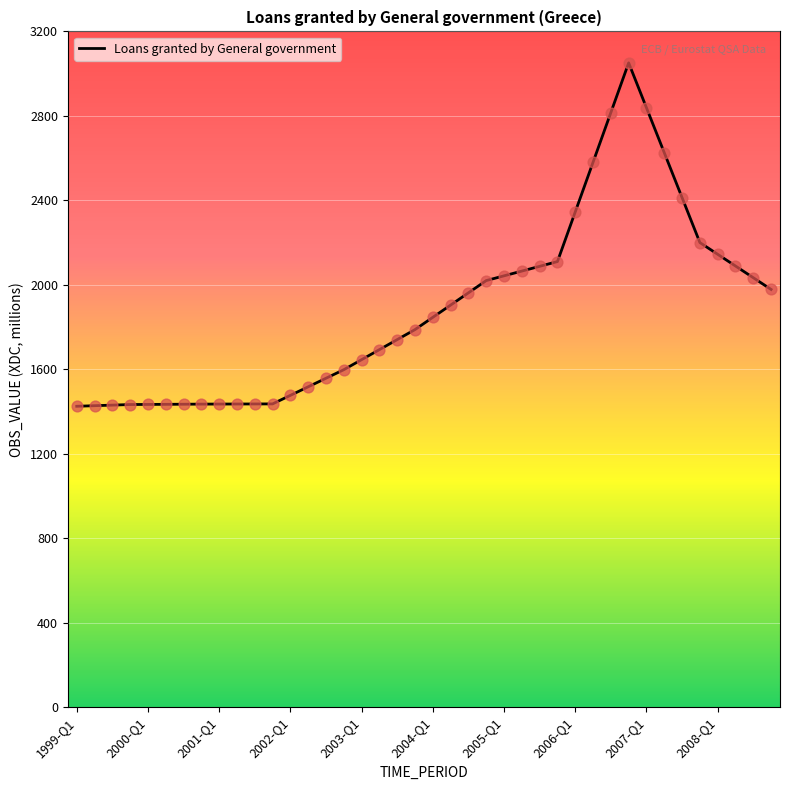

What is the smallest value displayed?

1424.8